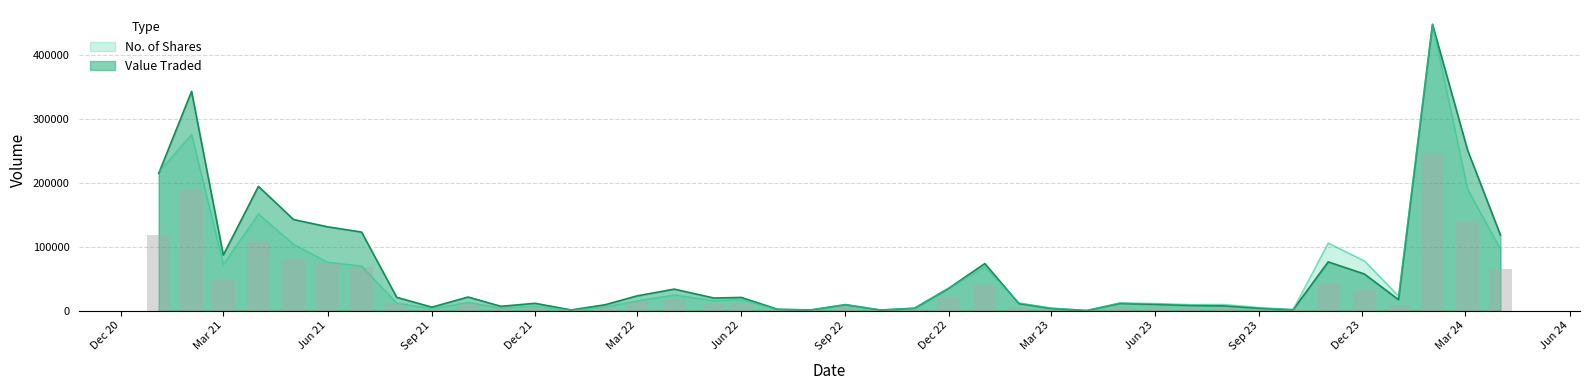

At how many categories does at least one series exceed 65923?

13